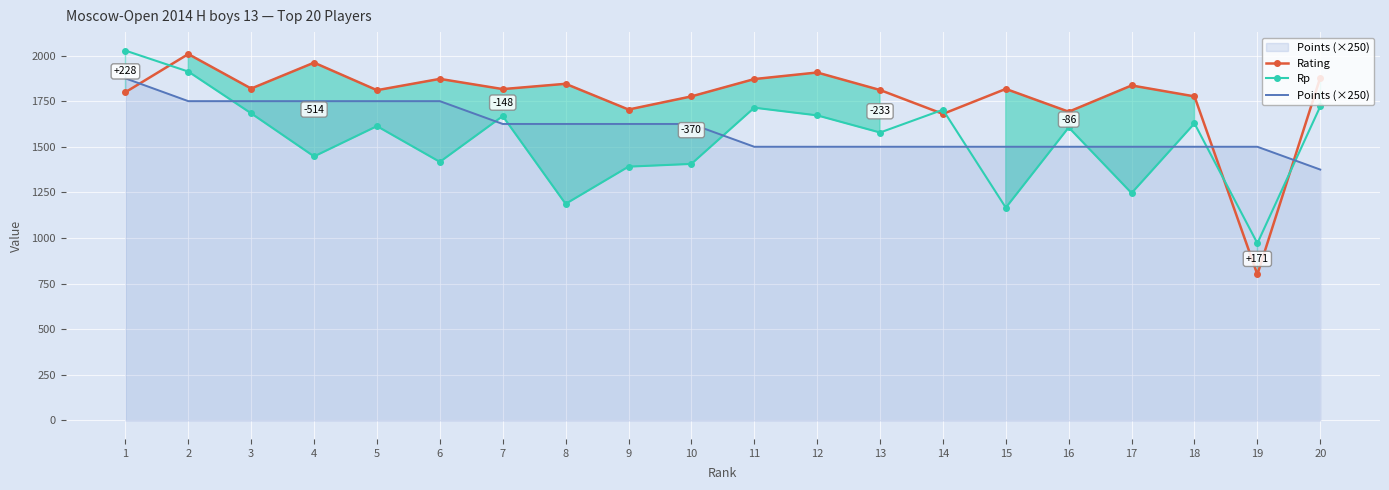

What is the value of the Rp point at the 17th from the left?

1246